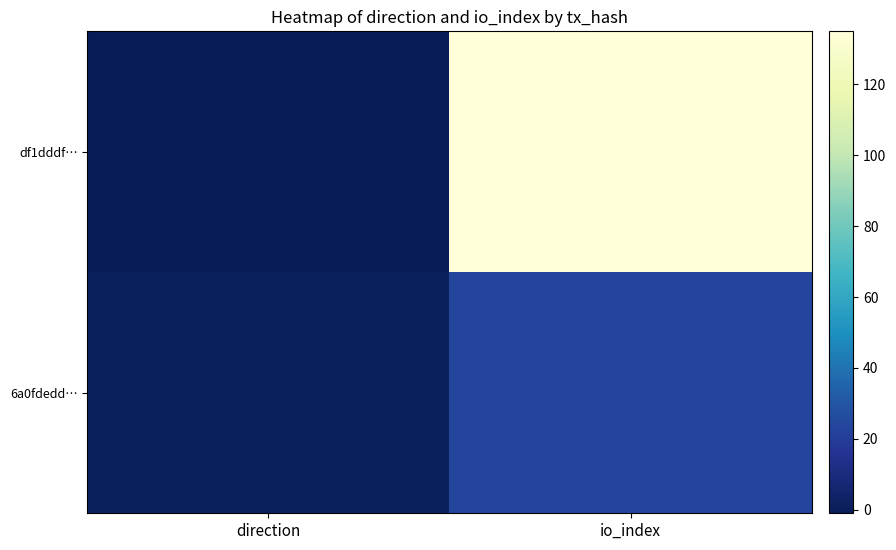

Reading left to right, transcribe all the data shown in this chart.

df1dddf…: direction=-1	io_index=135
6a0fdedd…: direction=1	io_index=23